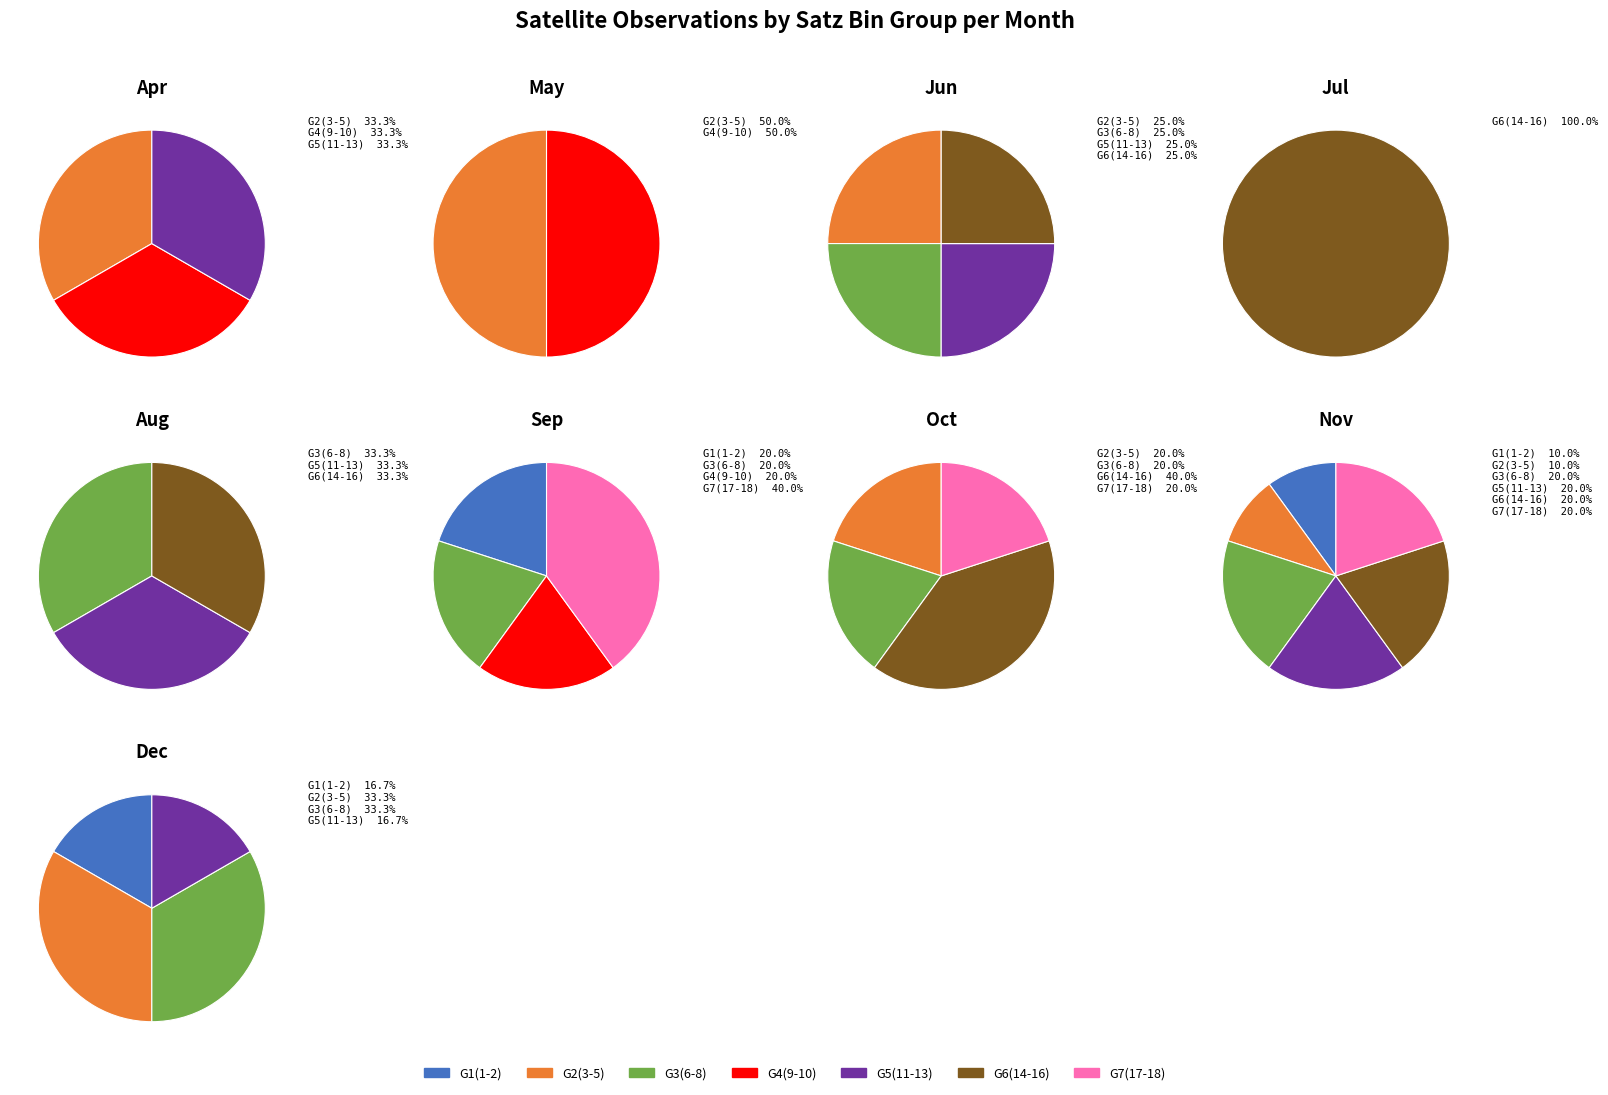

Combined, do 35 and 34 account for over 50%?

No